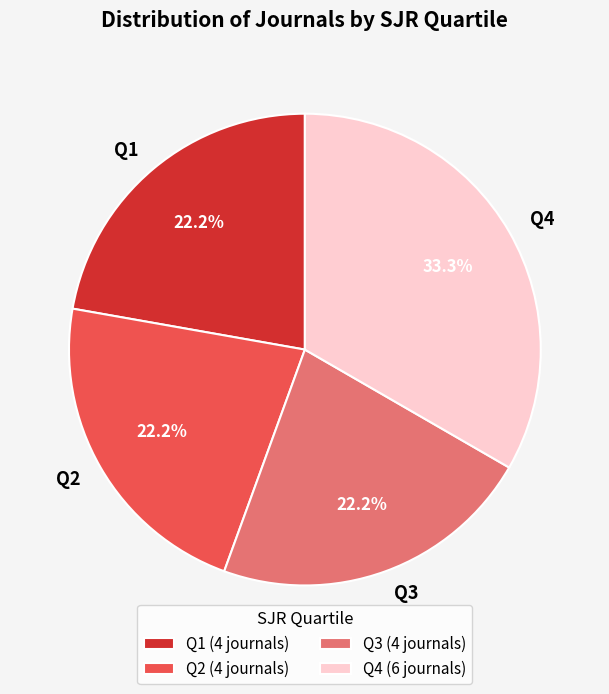

What percentage do Q3 and Q1 together represent?

44.4%